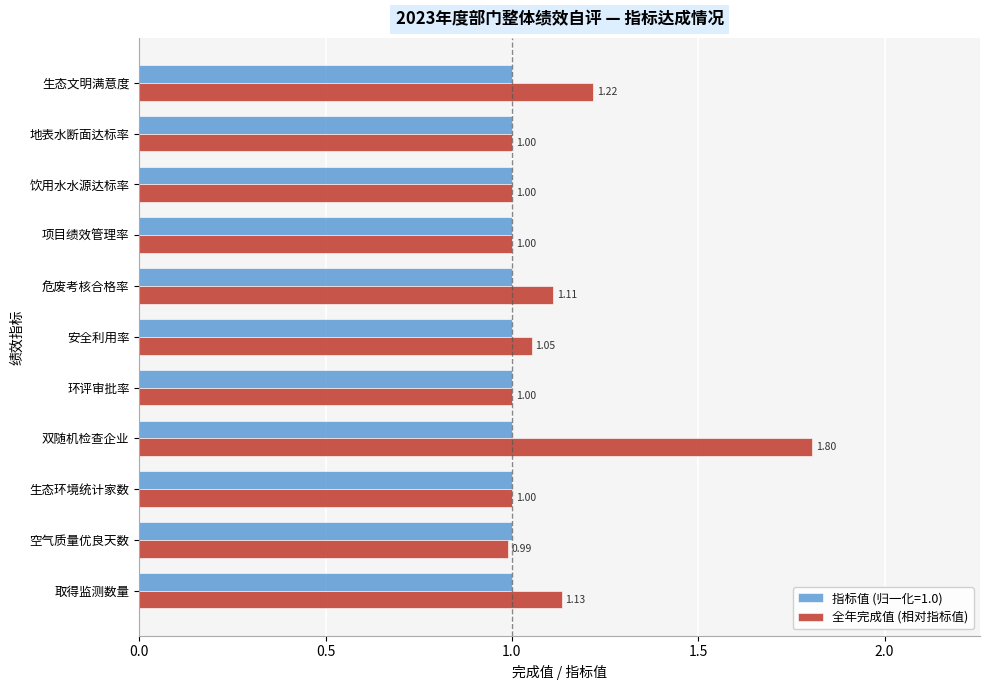

How many series are shown in this chart?

2